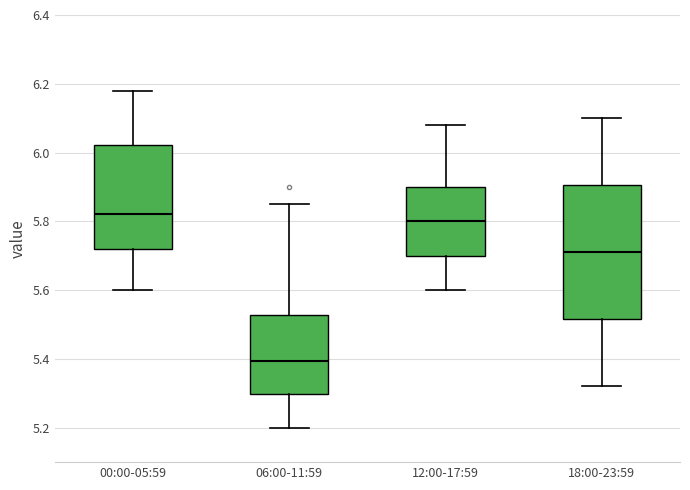

Reading left to right, read every box against the y-axis: the position of its median line, the range the box covers, and the ends of its whiskers. The values are not printed on the chart, so give them approximately, as read against the axis.

00:00-05:59: median 5.82, box 5.72 to 6.02, whiskers 5.60 to 6.18
06:00-11:59: median 5.40, box 5.30 to 5.52, whiskers 5.20 to 5.86
12:00-17:59: median 5.80, box 5.70 to 5.90, whiskers 5.60 to 6.08
18:00-23:59: median 5.72, box 5.52 to 5.90, whiskers 5.32 to 6.10